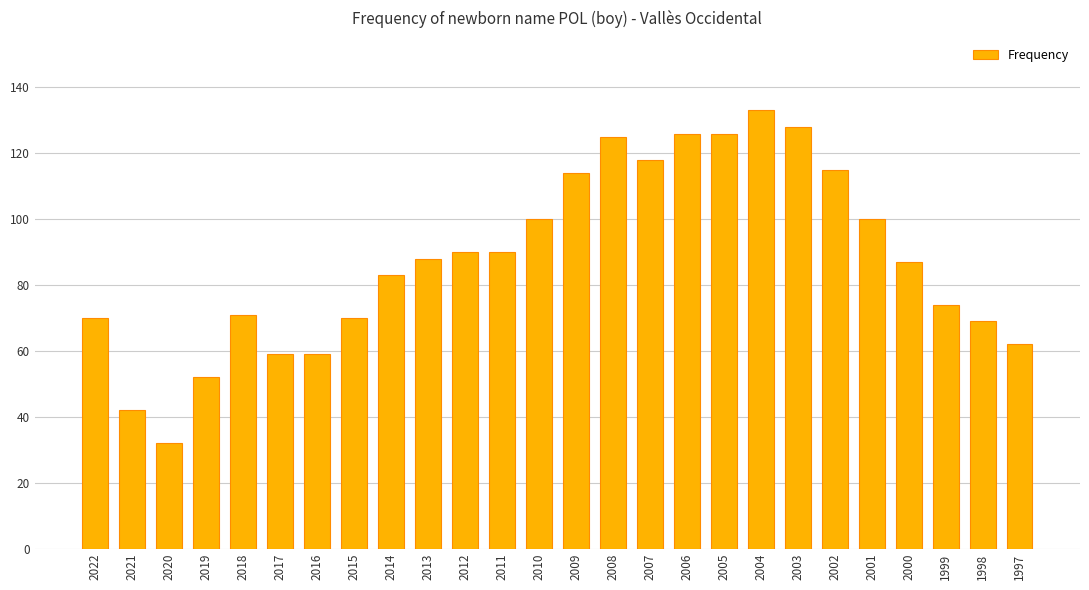

What is the average value?

88